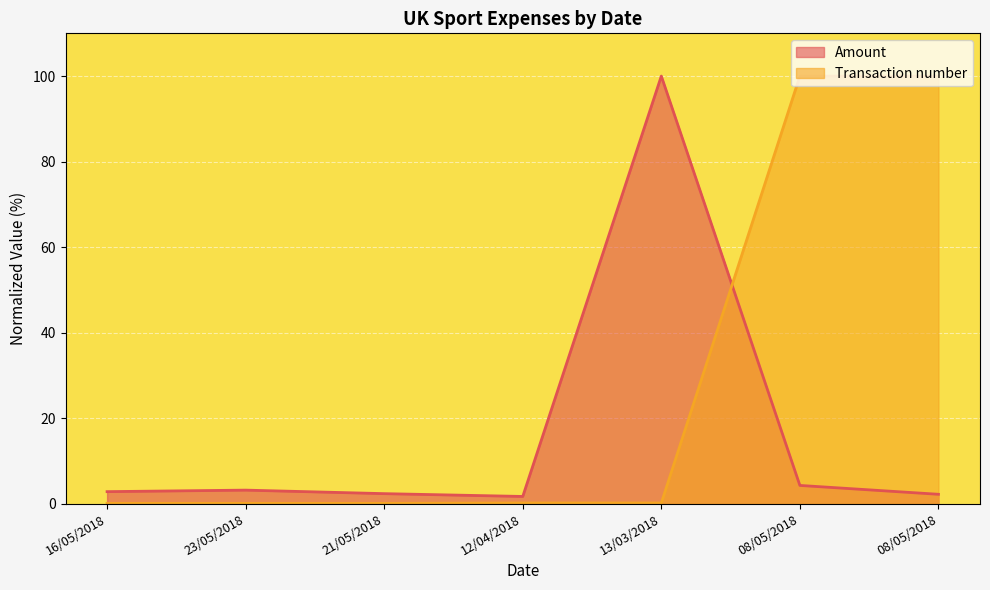

What is the difference between the Transaction number values at 12/04/2018 and 08/05/2018?

99.9